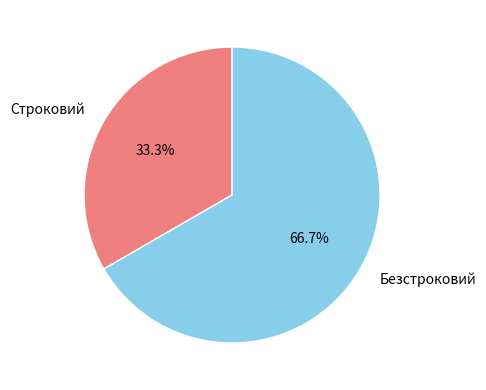

Combined, do Строковий and Безстроковий account for over 50%?

Yes